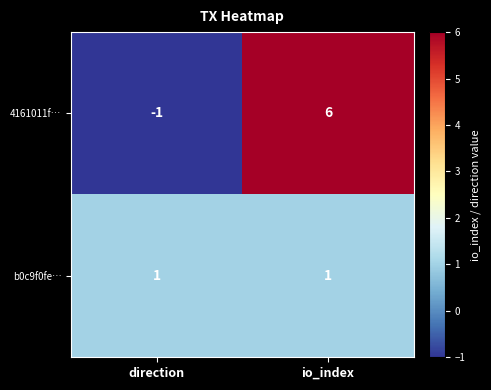

How many data points does each series have?

2